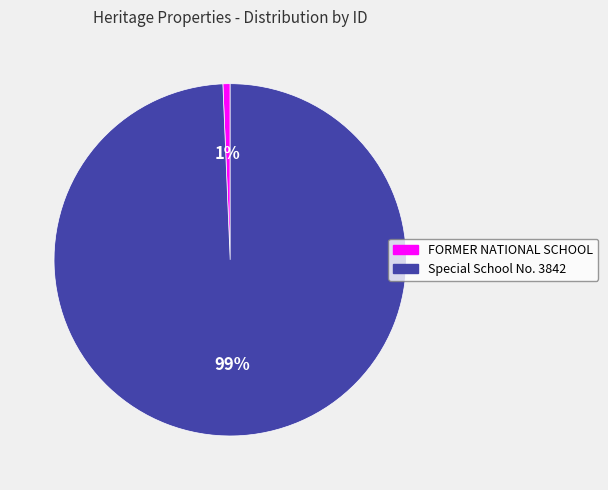

How many slices are in this pie chart?

2